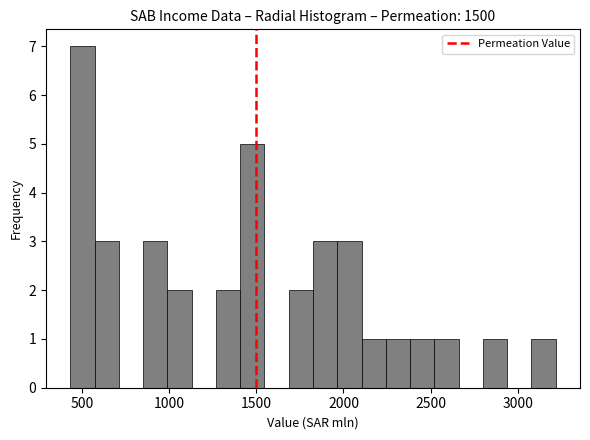

Read against the x-axis, roughly where is the centre of the tallest bar?

500